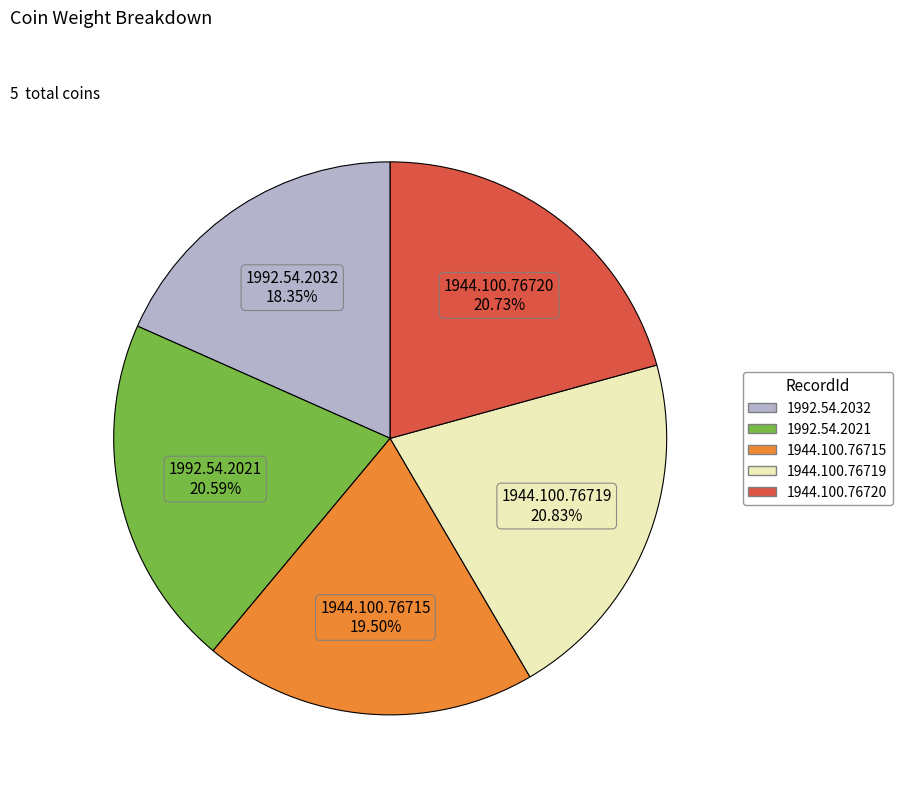

To the nearest percent, what is the combined percentage of 1944.100.76719 and 1944.100.76720?

42%